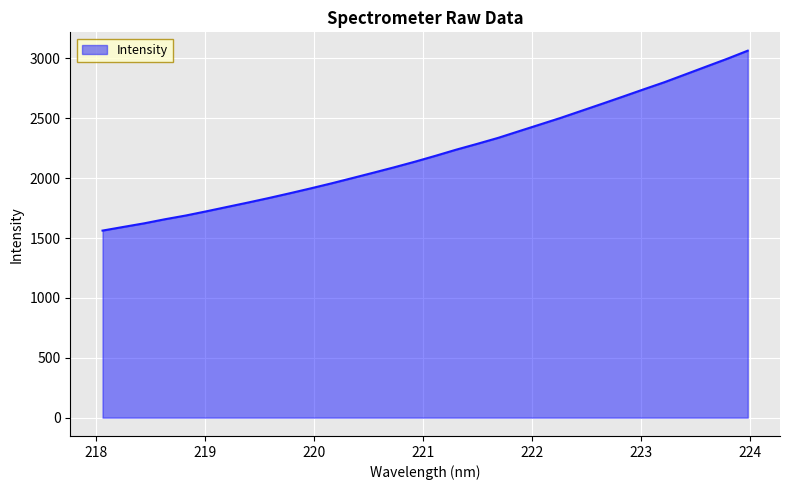

What is the difference between the maximum and minimum values?

1502.5